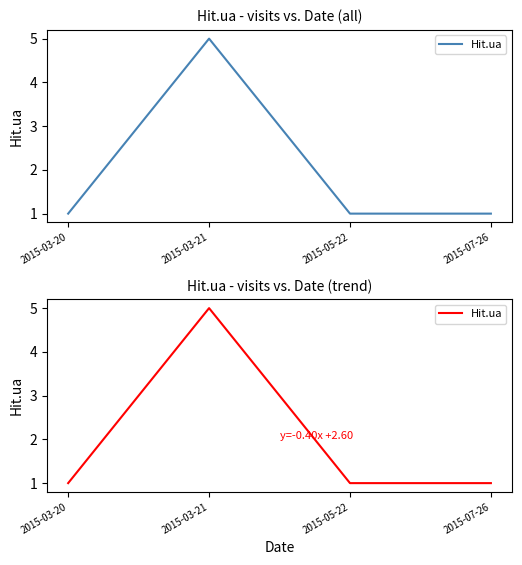

What is the maximum value shown in the chart?

5